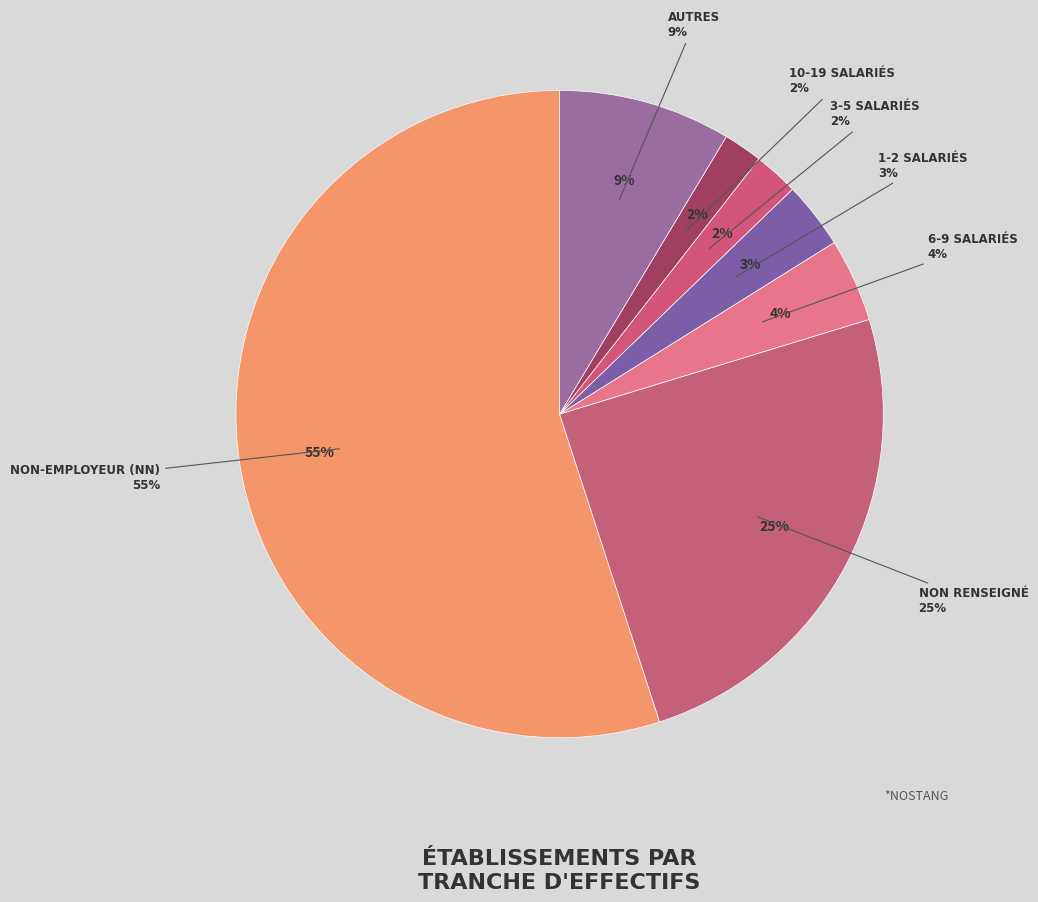

Is there a majority slice in this chart?

Yes